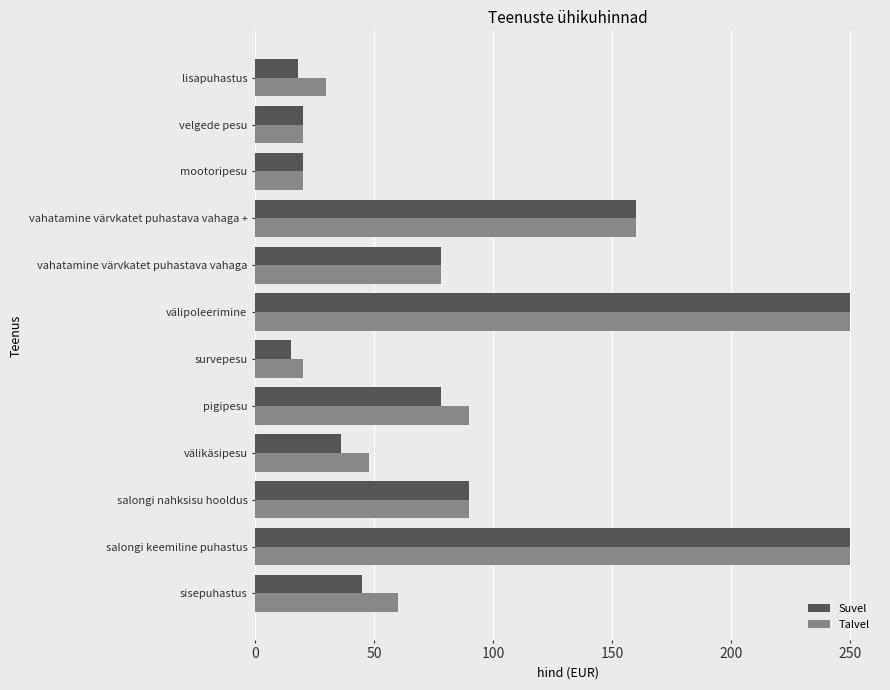

Is the value of Suvel at survepesu greater than the value of Talvel at vahatamine värvkatet puhastava vahaga?

No